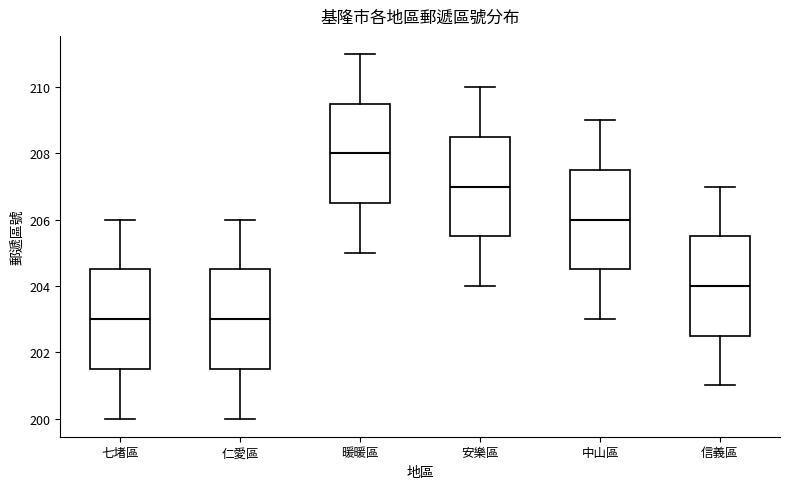

Which box's median line is the highest?

暖暖區